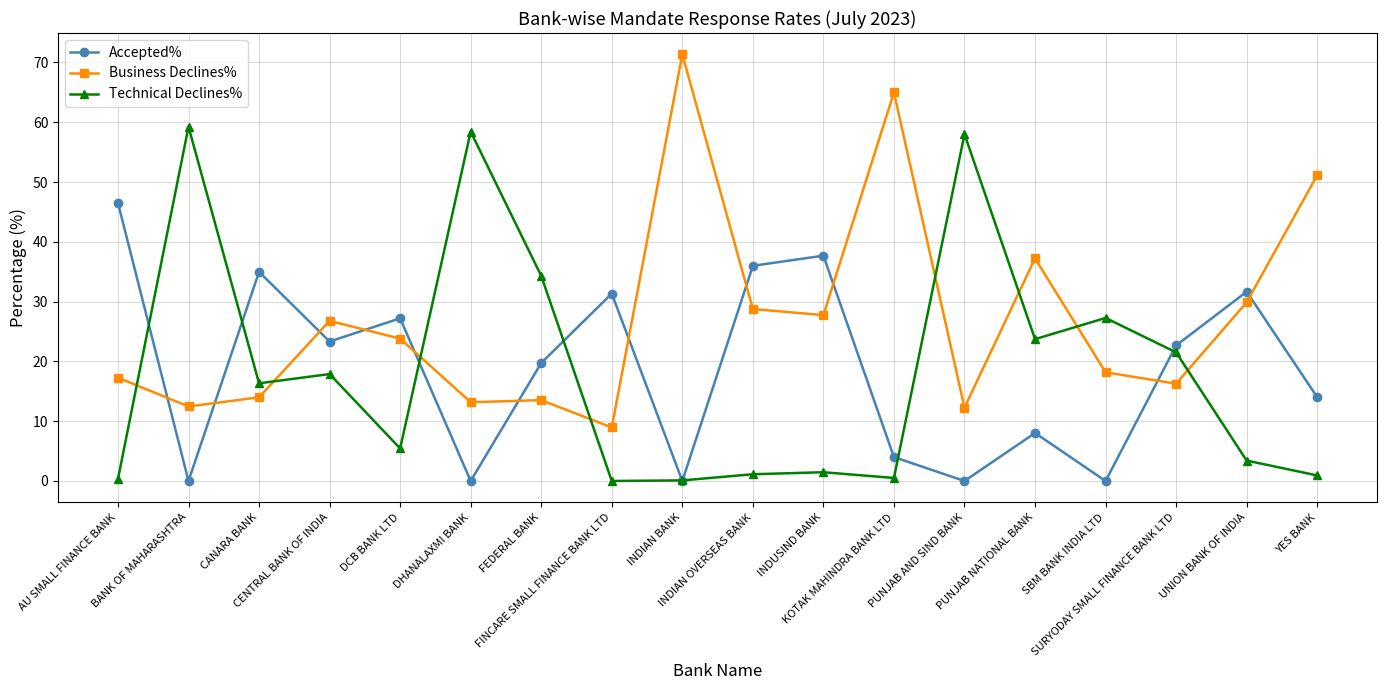

Does the chart have visible grid lines?

Yes